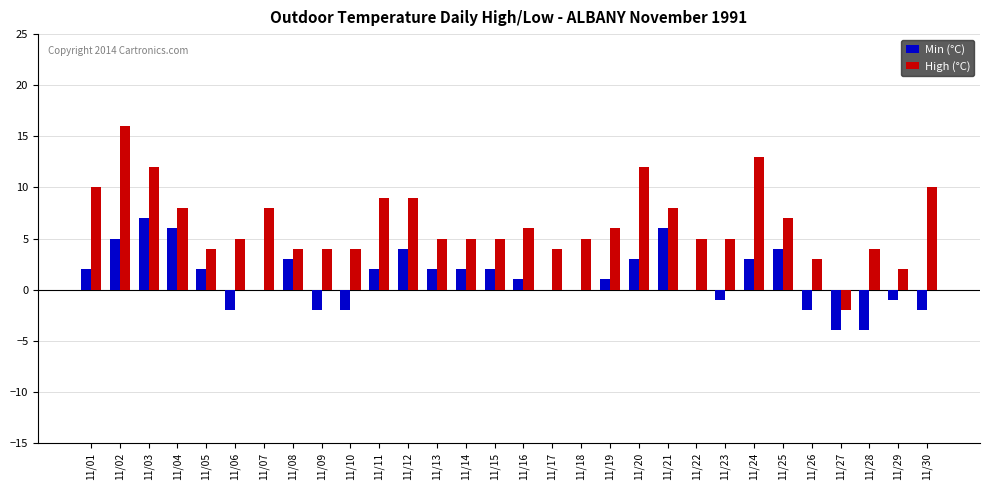

Which category has the highest value in the Min (°C) series?

11/03